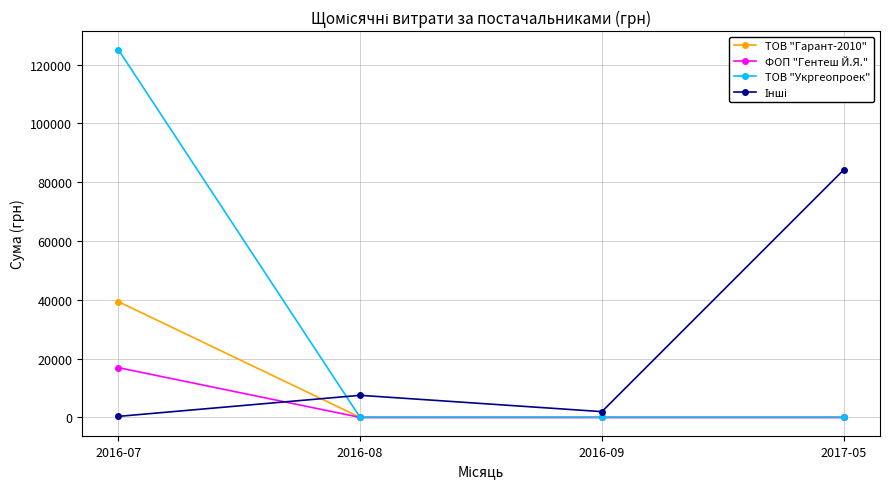

The value of ТОВ "Укргеопроек" at 2016-07 is 125155.0. True or false?

True